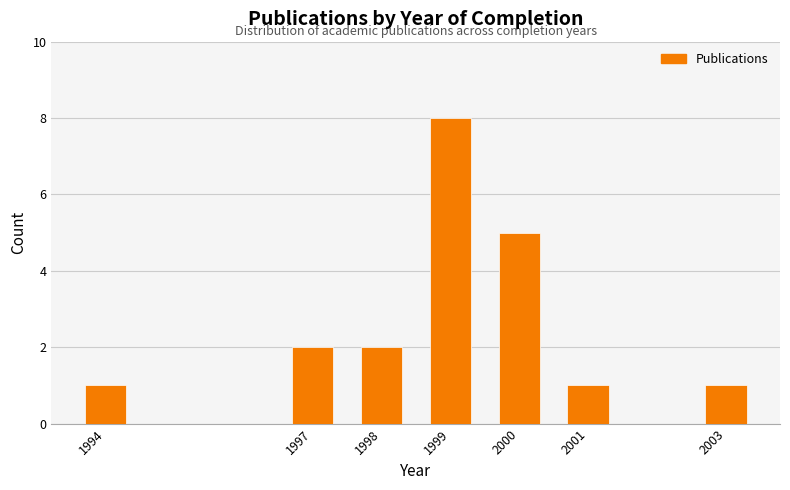

Reading left to right, extract all data points from this chart.

1	2	2	8	5	1	1